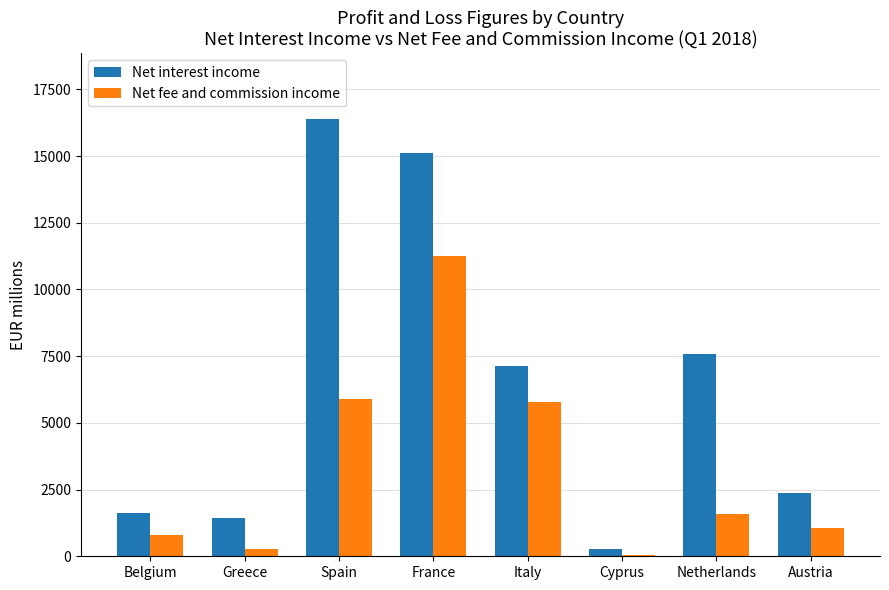

What is the label of the 3rd bar from the right?

Cyprus